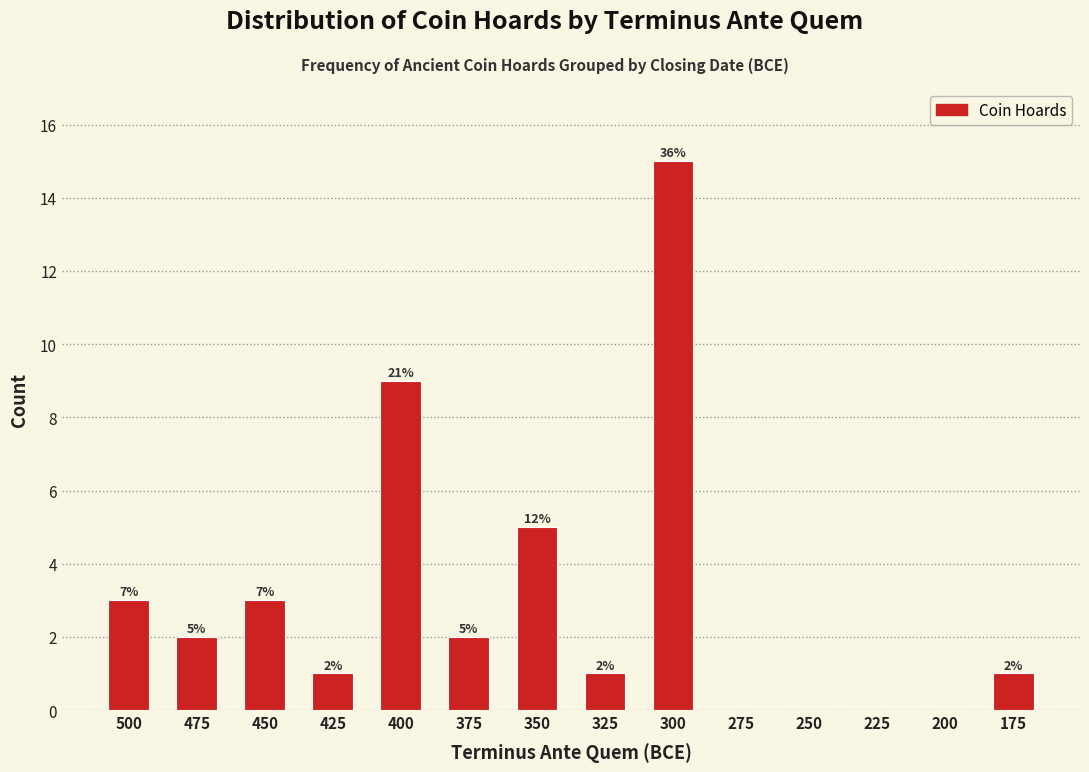

Reading left to right, what are all the values shown in this chart?

500=3	475=2	450=3	425=1	400=9	375=2	350=5	325=1	300=15	275=0	250=0	225=0	200=0	175=1